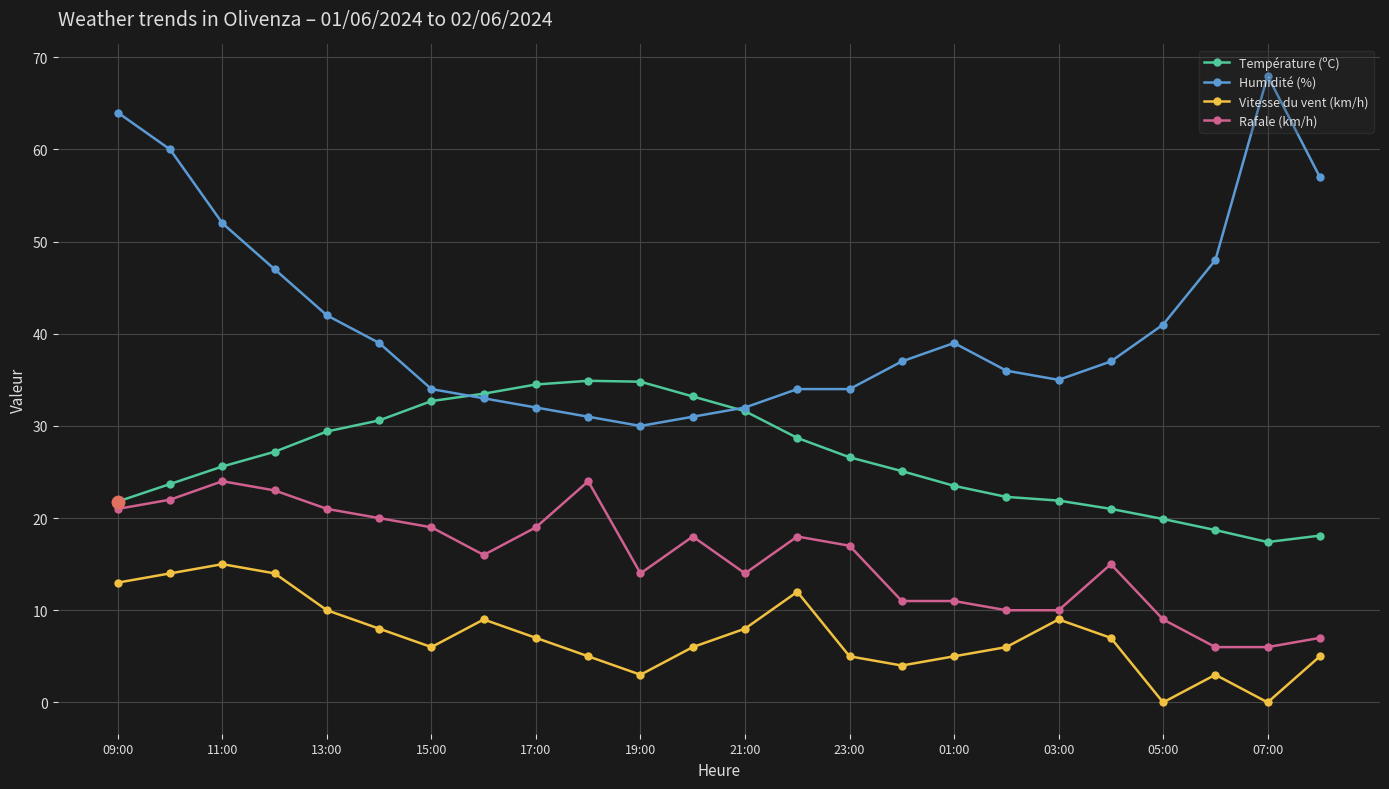

True or false: Vitesse du vent (km/h) has more than 2 points higher than both neighbors.

True